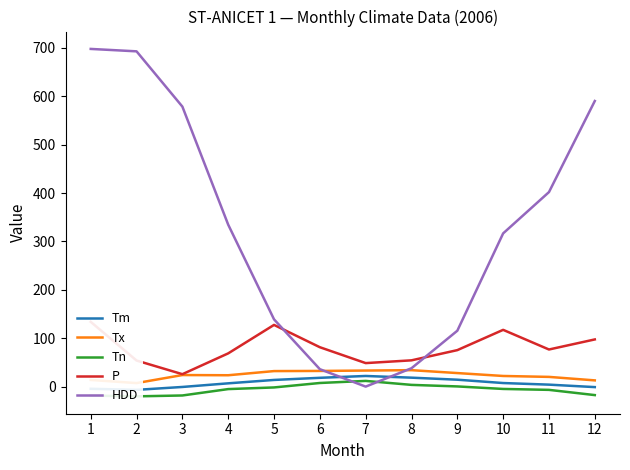

What is the maximum value for HDD?

697.7